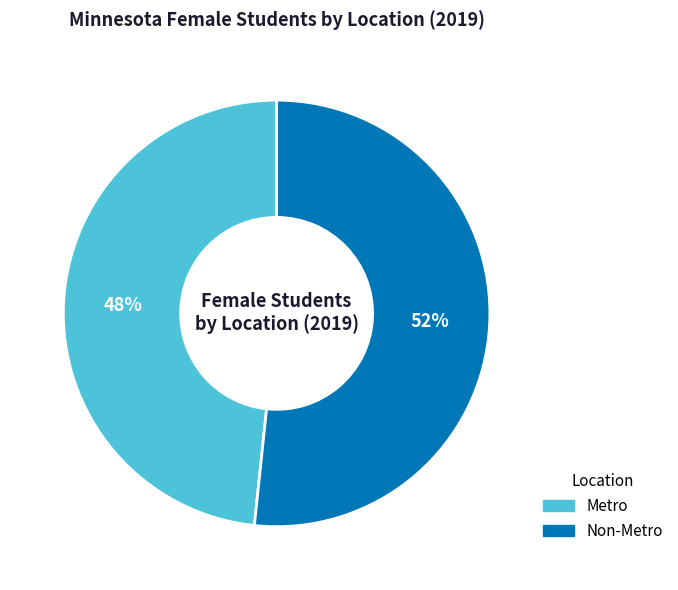

What is the largest slice in the pie chart?

Non-Metro